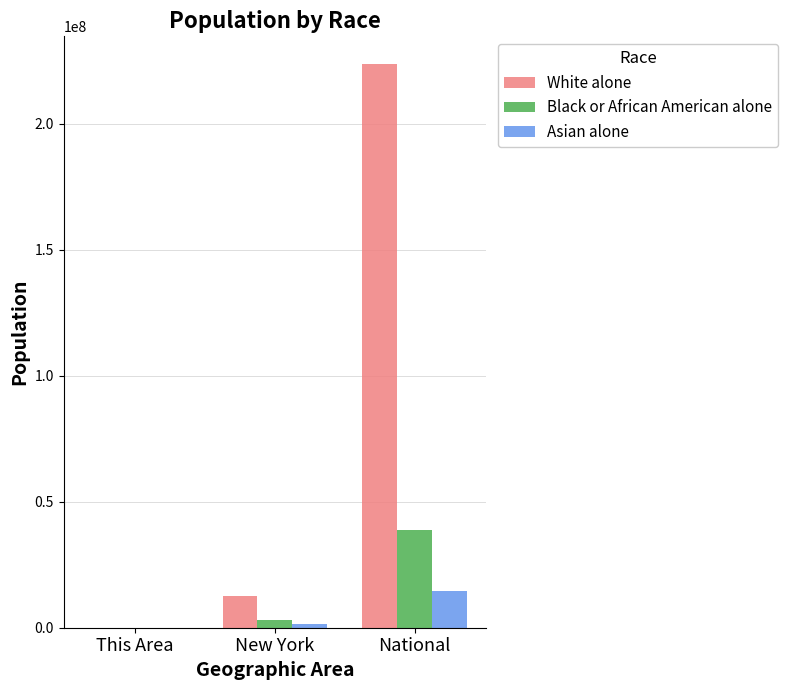

Where is Black or African American alone nearest to the value 19464696?

New York